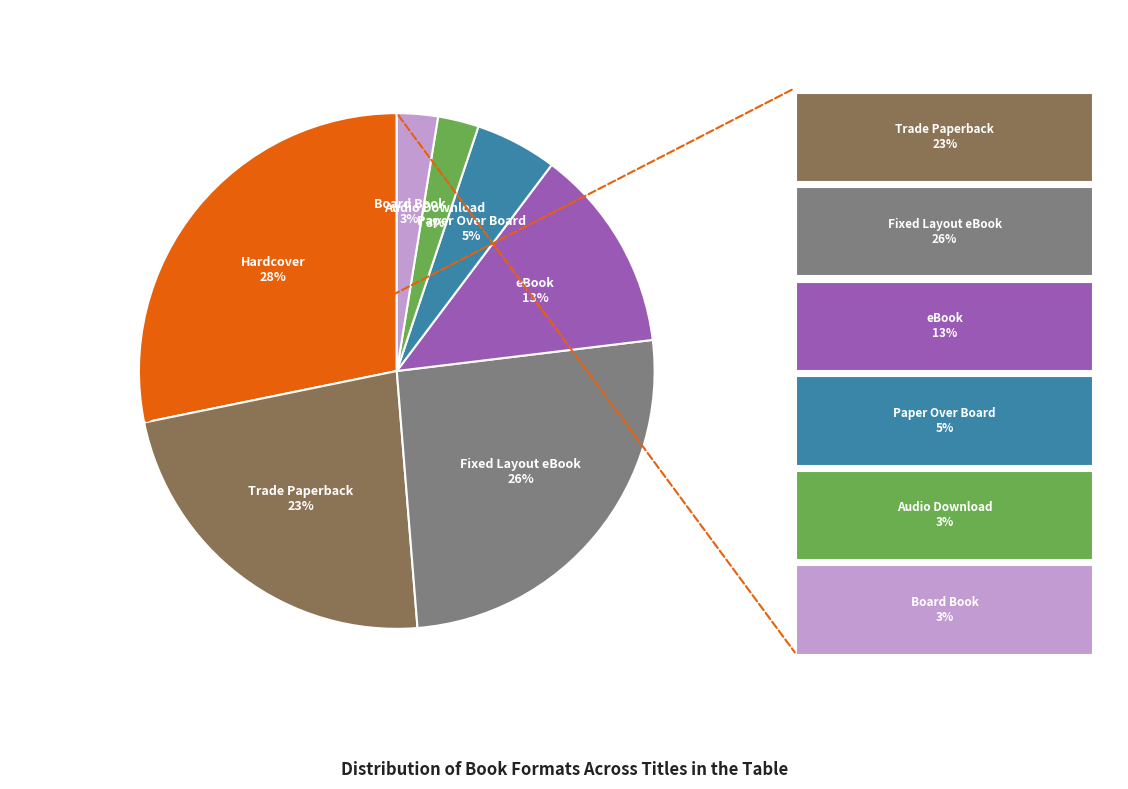

To the nearest percent, what is the average slice percentage?

14%